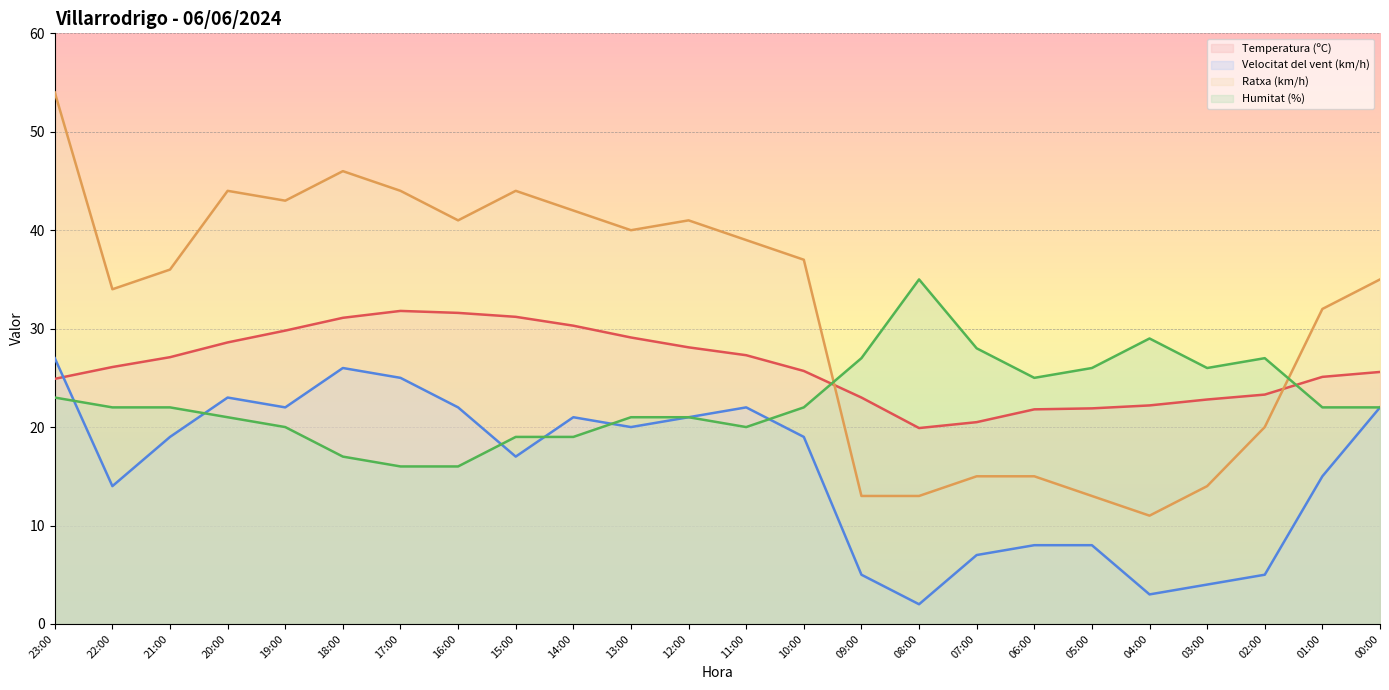

What is the maximum value shown in the chart?

54.0